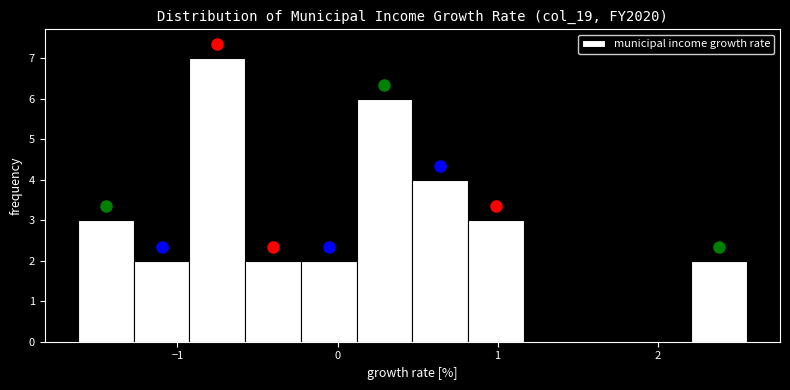

Around what value on the x-axis is the tallest bar? Give the approximate position of its centre, as read against the axis.

-0.8